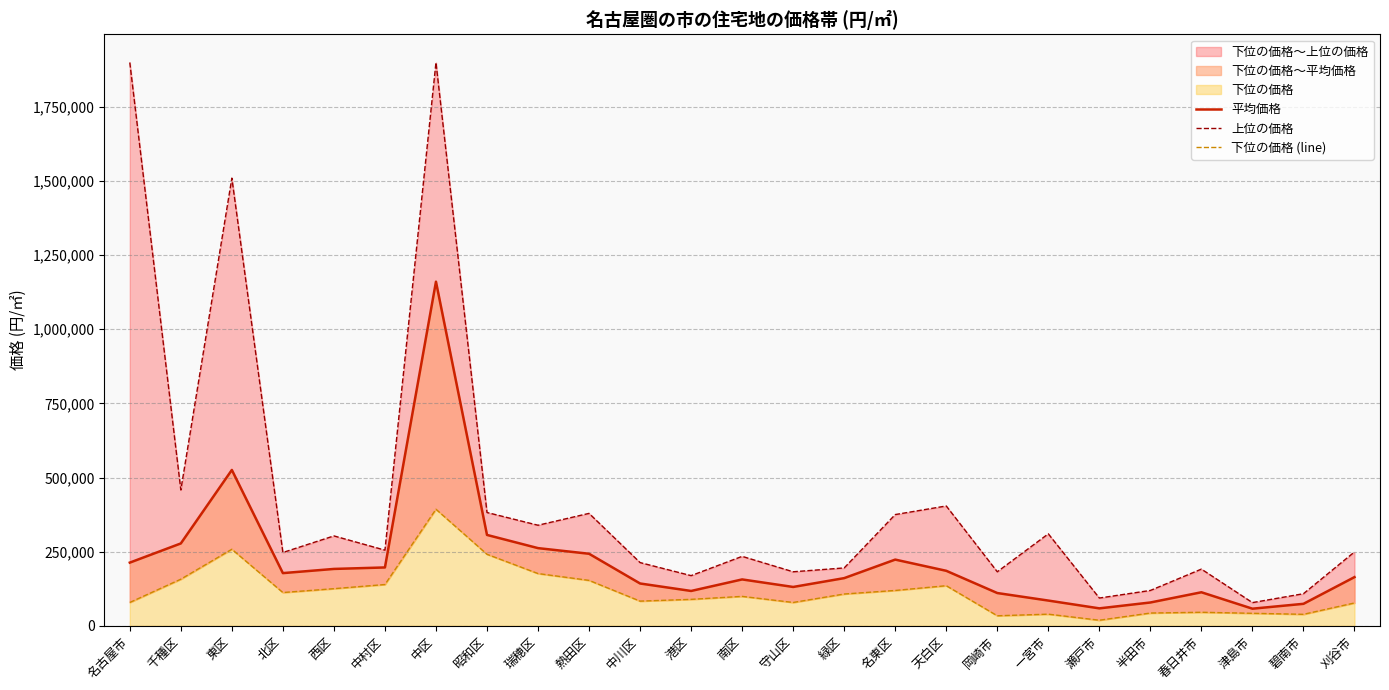

Which series changed the most between 中川区 and 緑区?

下位の価格 (line)